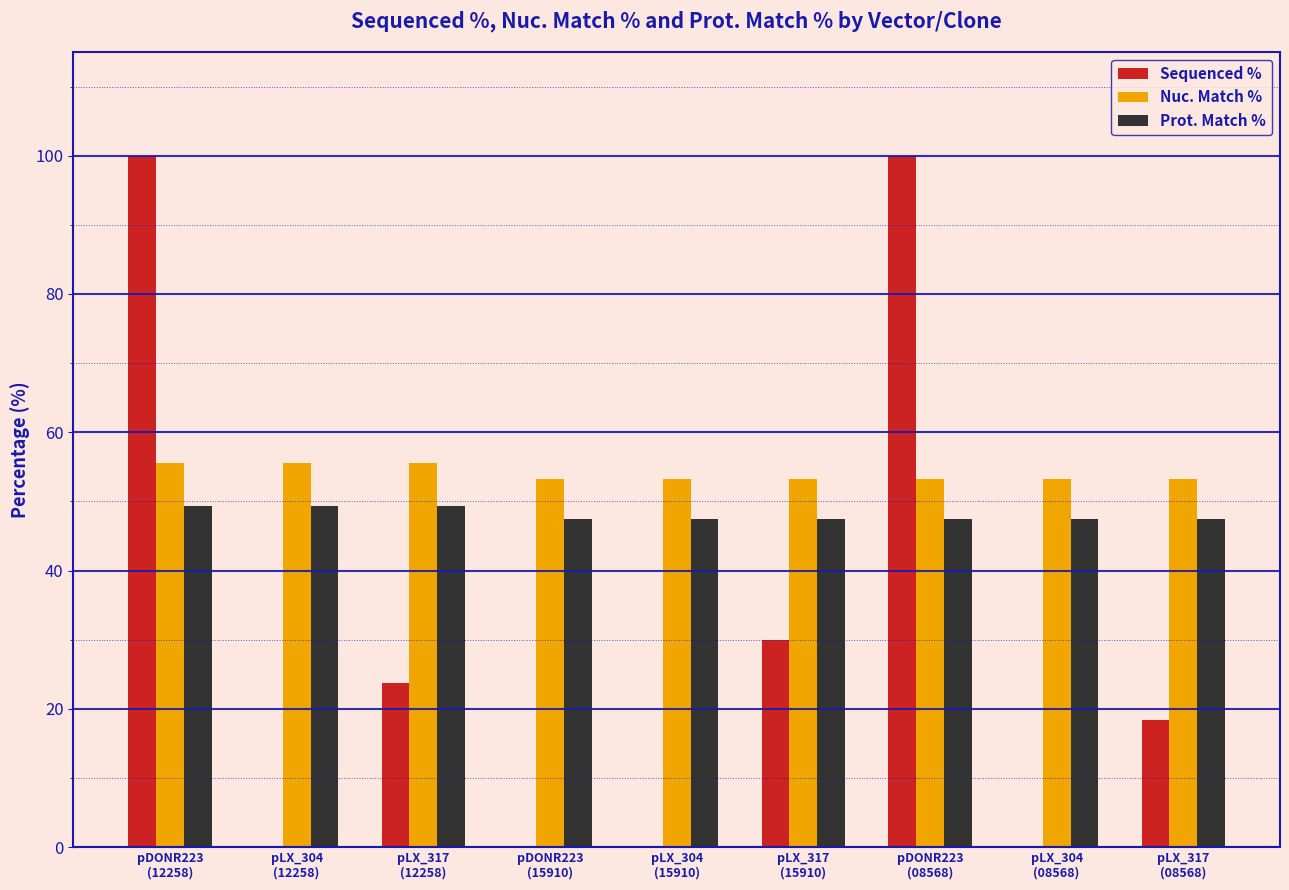

At which category is the sum across all series the highest?

pDONR223
(12258)